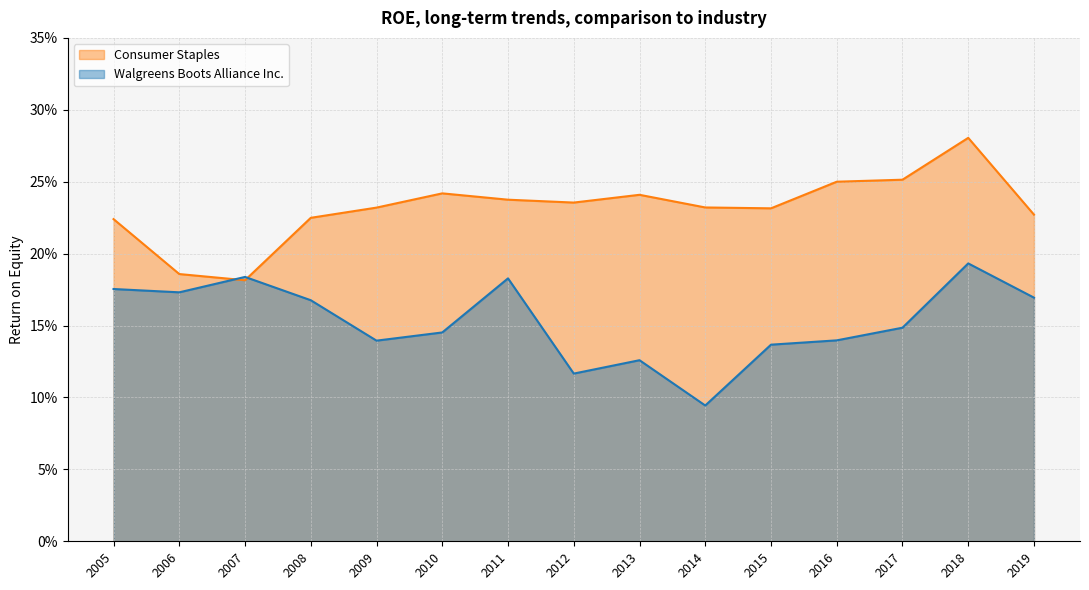

What are all the series names shown in the legend?

Consumer Staples, Walgreens Boots Alliance Inc.